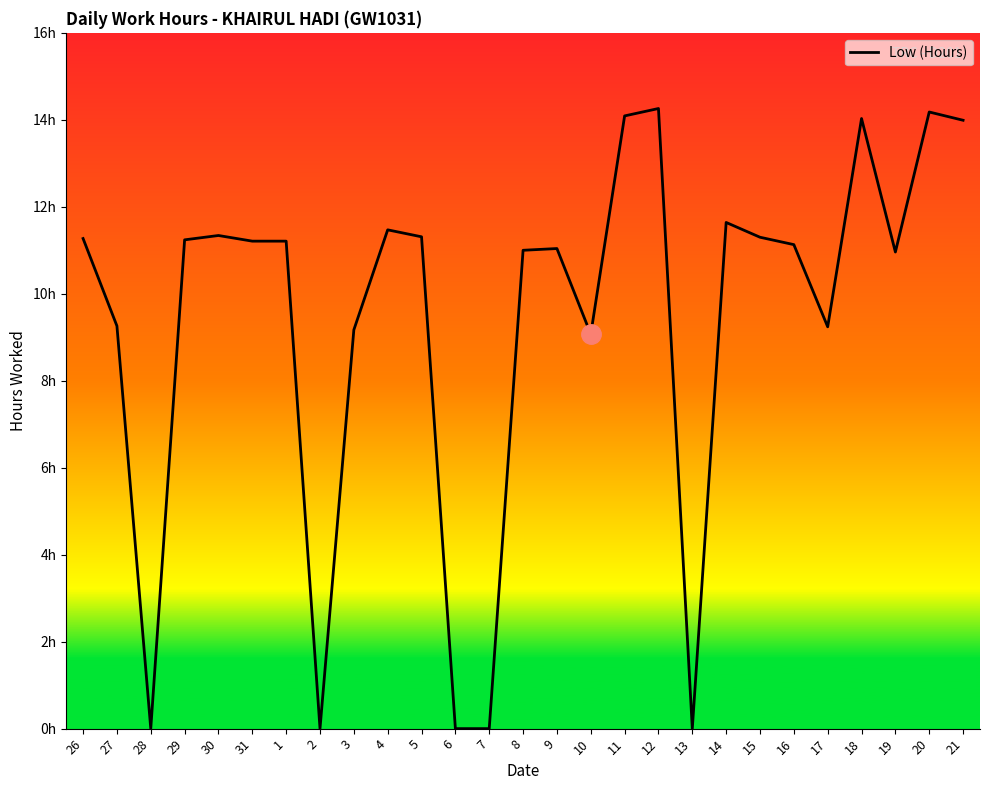

What is the label of the 8th point from the right?

14